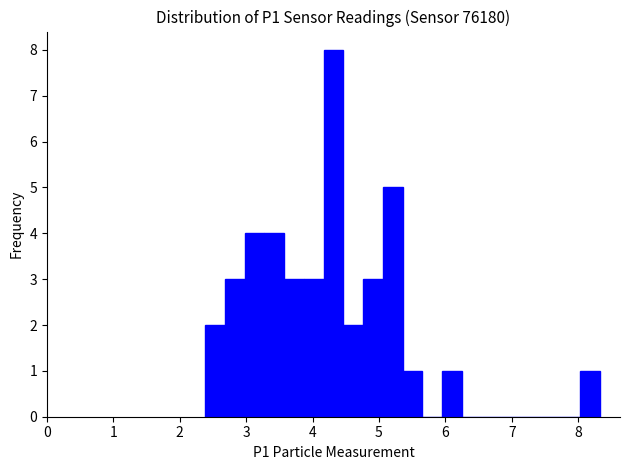

Read against the x-axis, roughly where is the centre of the tallest bar?

4.3